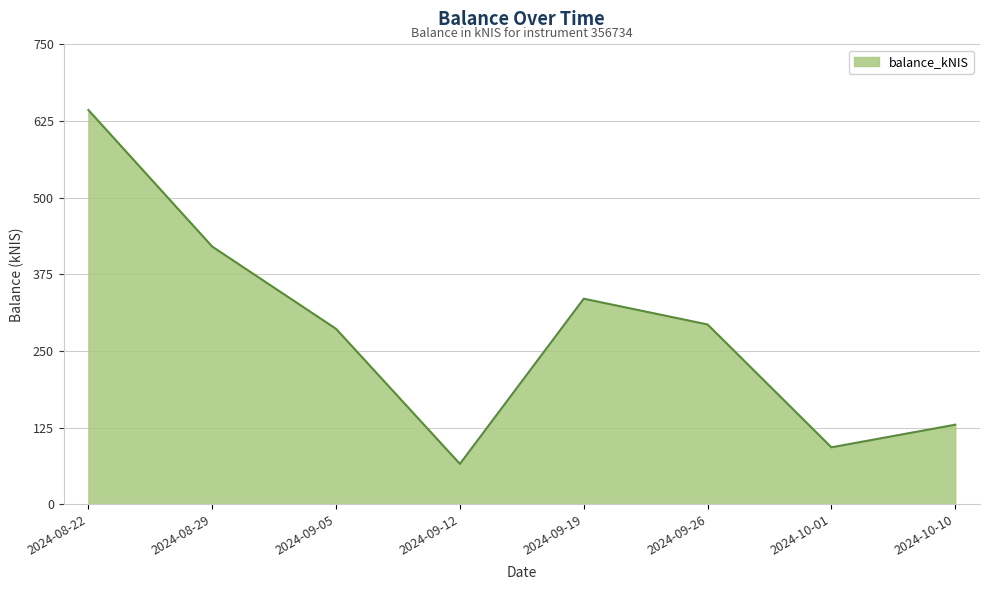

What is the difference between the values at 2024-08-22 and 2024-10-10?

513.2